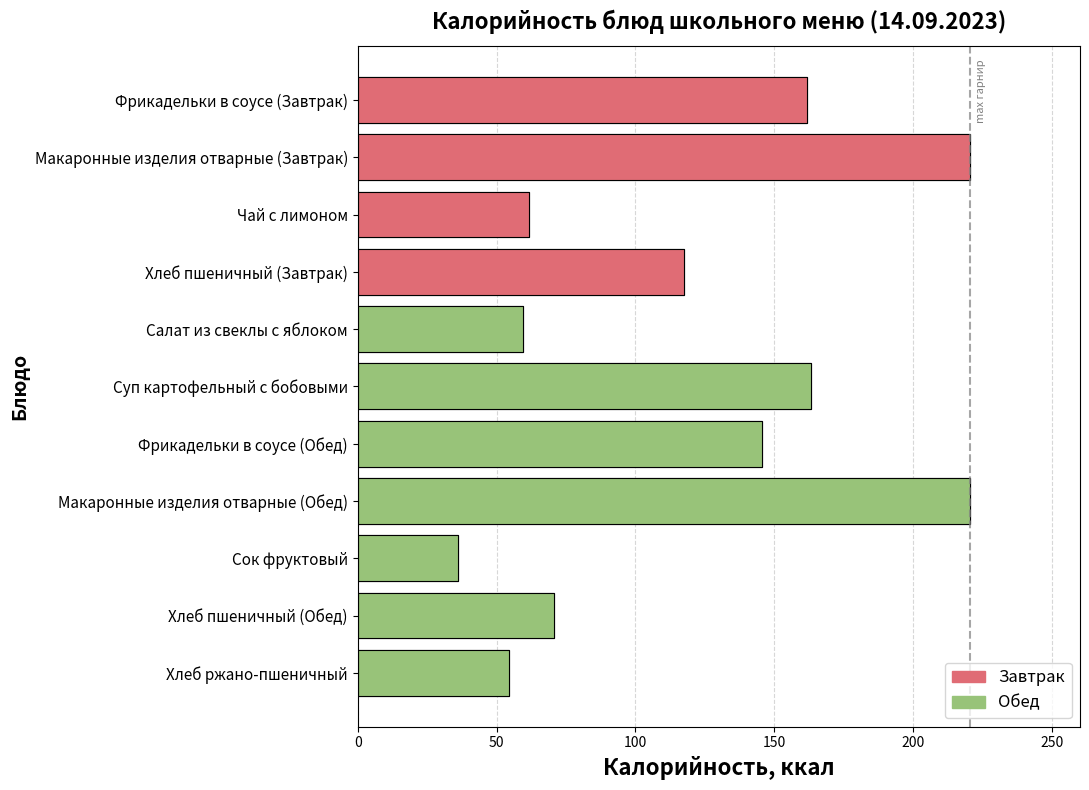

At which label does the data first exceed 117?

Фрикадельки в соусе (Завтрак)